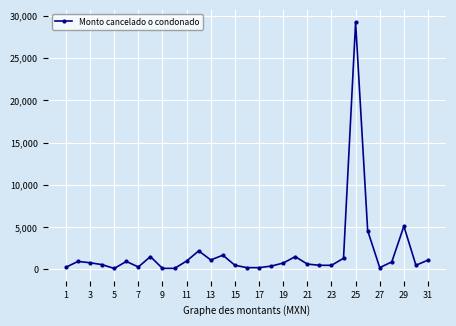

True or false: there are more than 1 points higher than both neighbors.

True